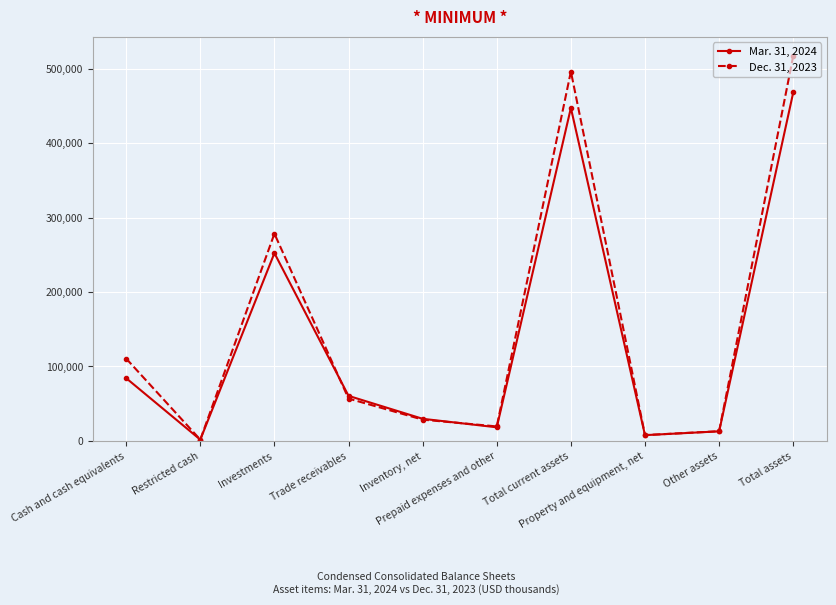

Is this an area chart (filled region under the line)?

No